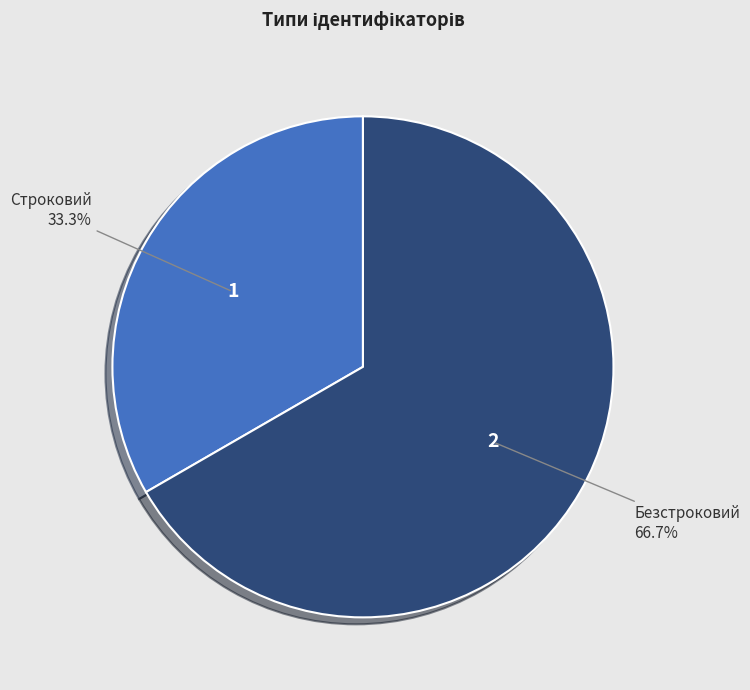

Which category has the biggest portion of the pie?

Безстроковий